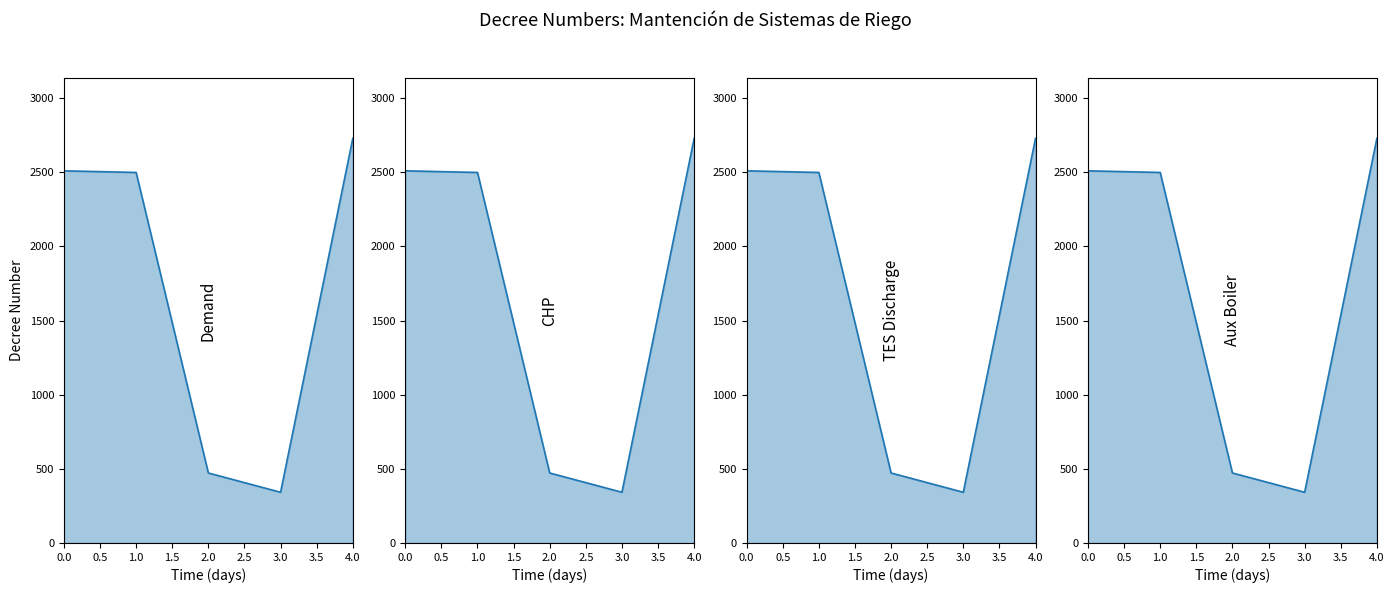

What is the label of the 3rd point from the left?

2.0